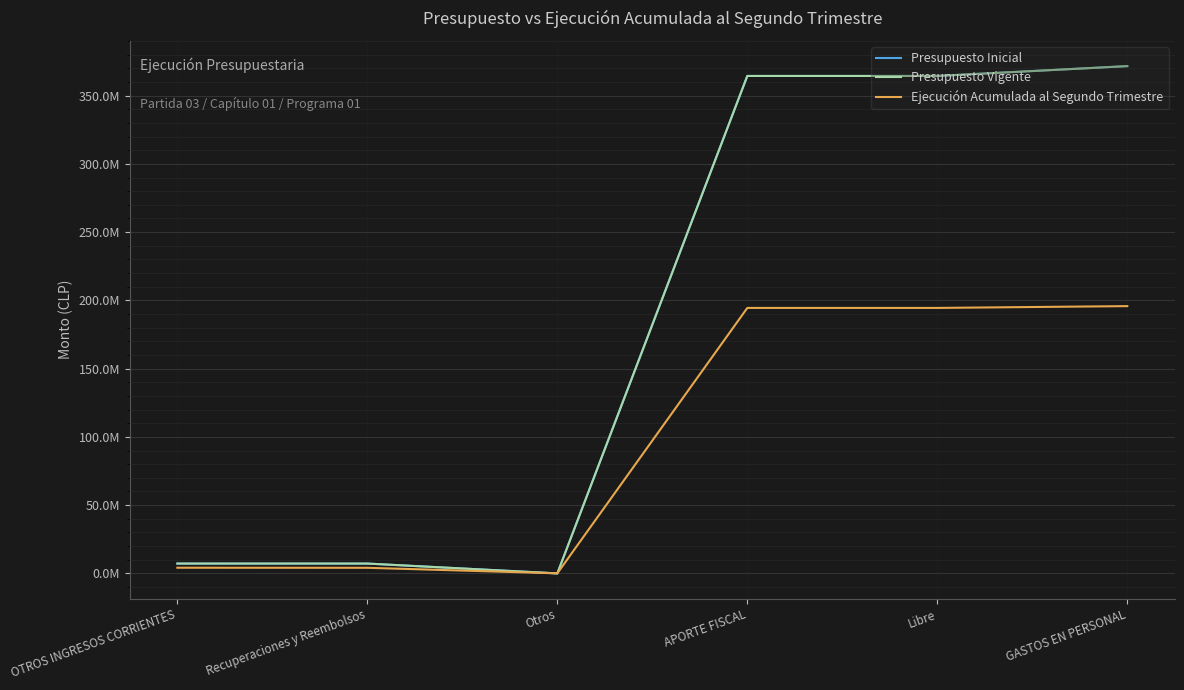

Does the chart display data point markers on the line(s)?

No